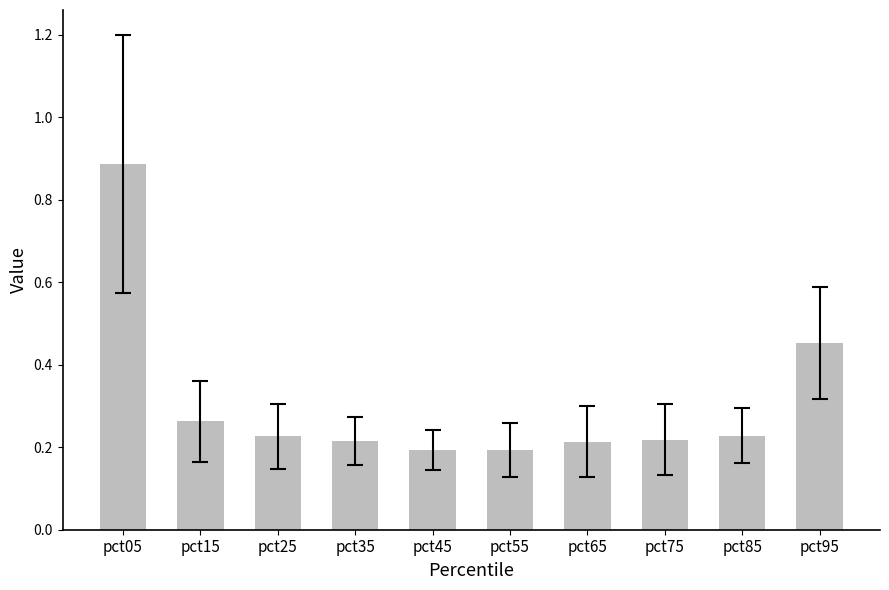

What is the sum of all values?

3.1